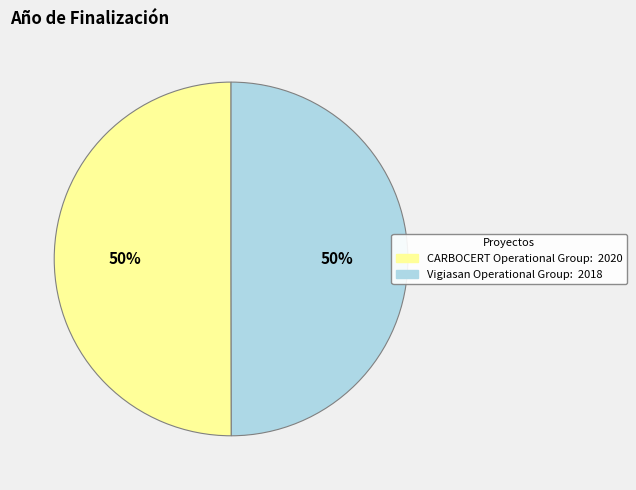

To the nearest percent, what is the combined percentage of CARBOCERT Operational Group and Vigiasan Operational Group?

100%